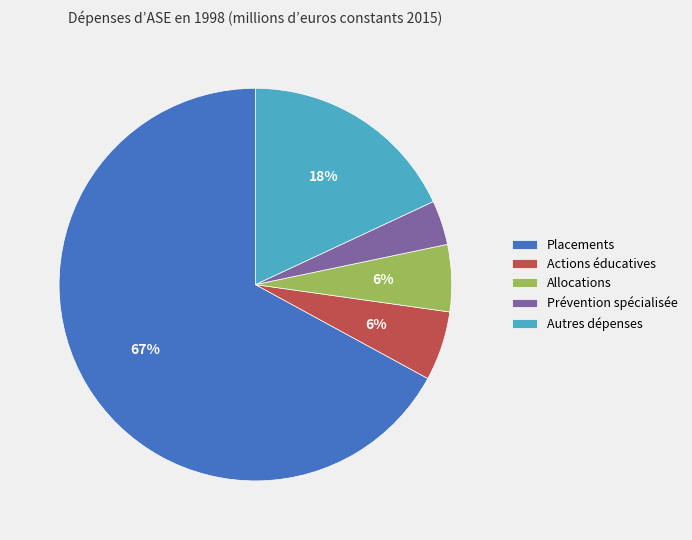

How many slices are in this pie chart?

5